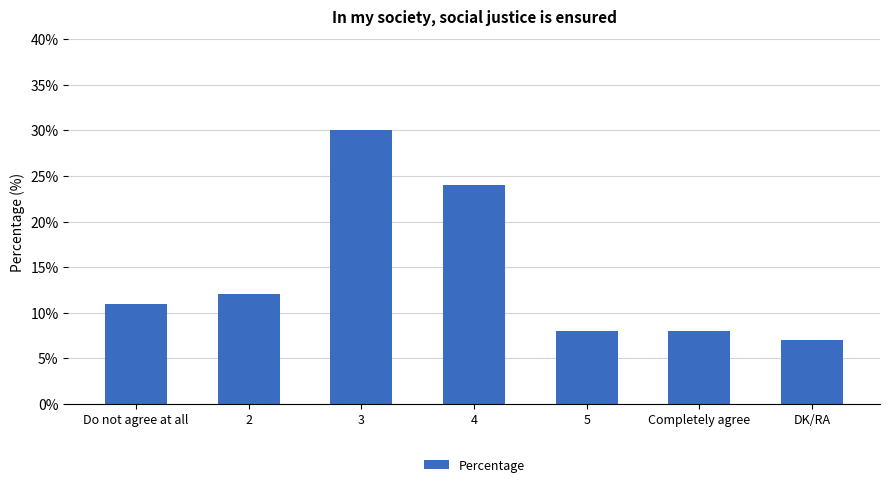

How many categories are shown in the chart?

7